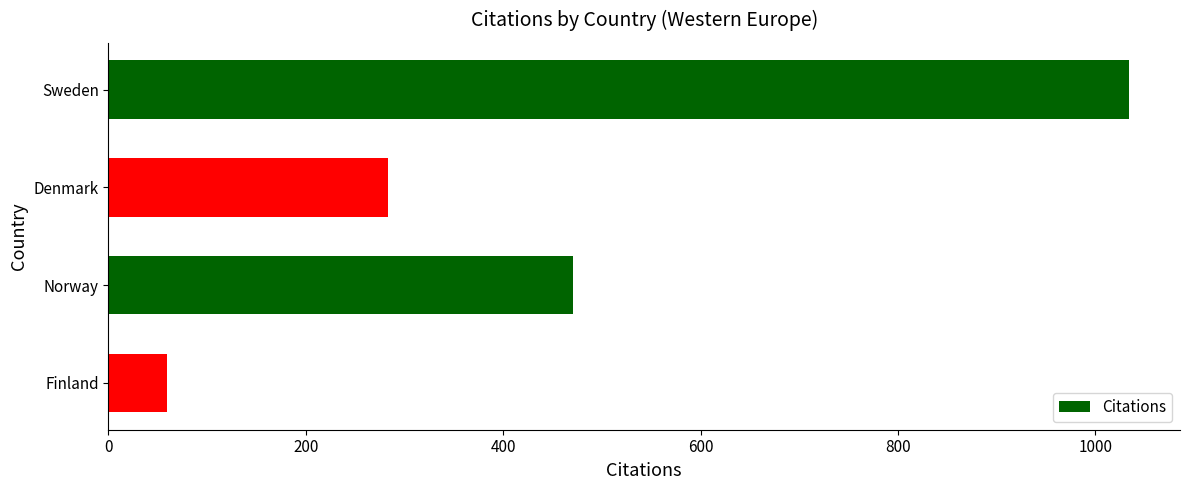

List the labels in order of value, largest first.

Sweden, Norway, Denmark, Finland